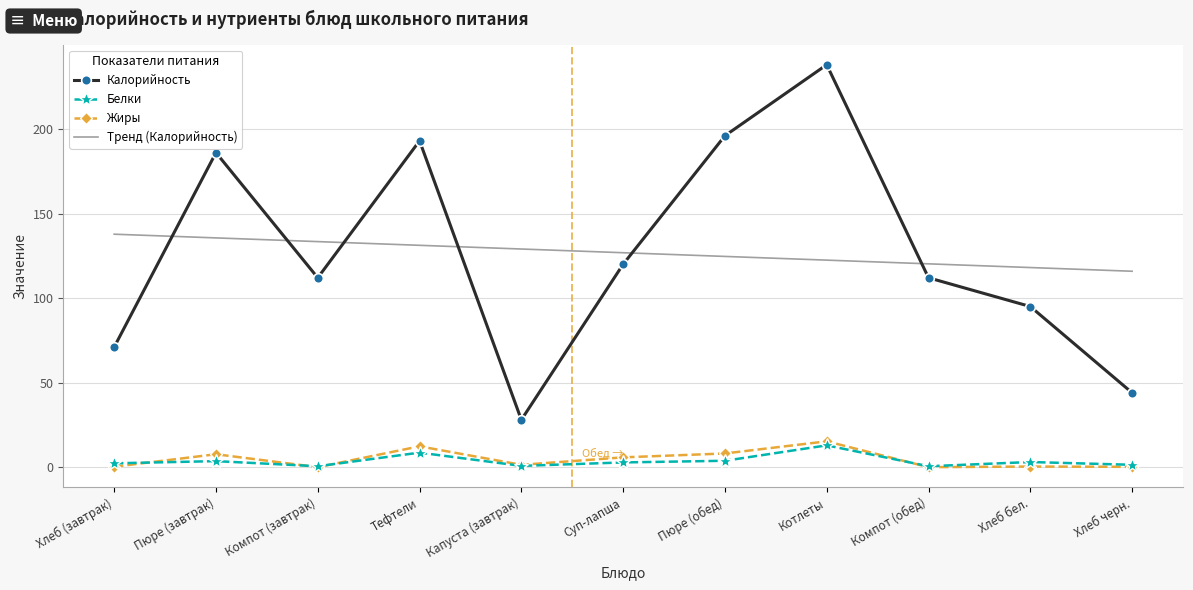

Count the number of categories in the chart.

11